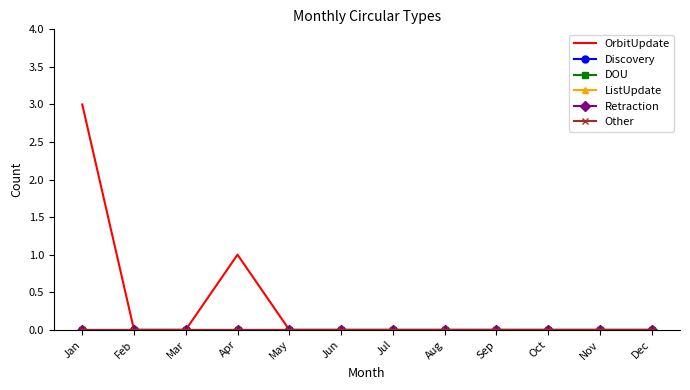

At how many categories does at least one series exceed 0?

2